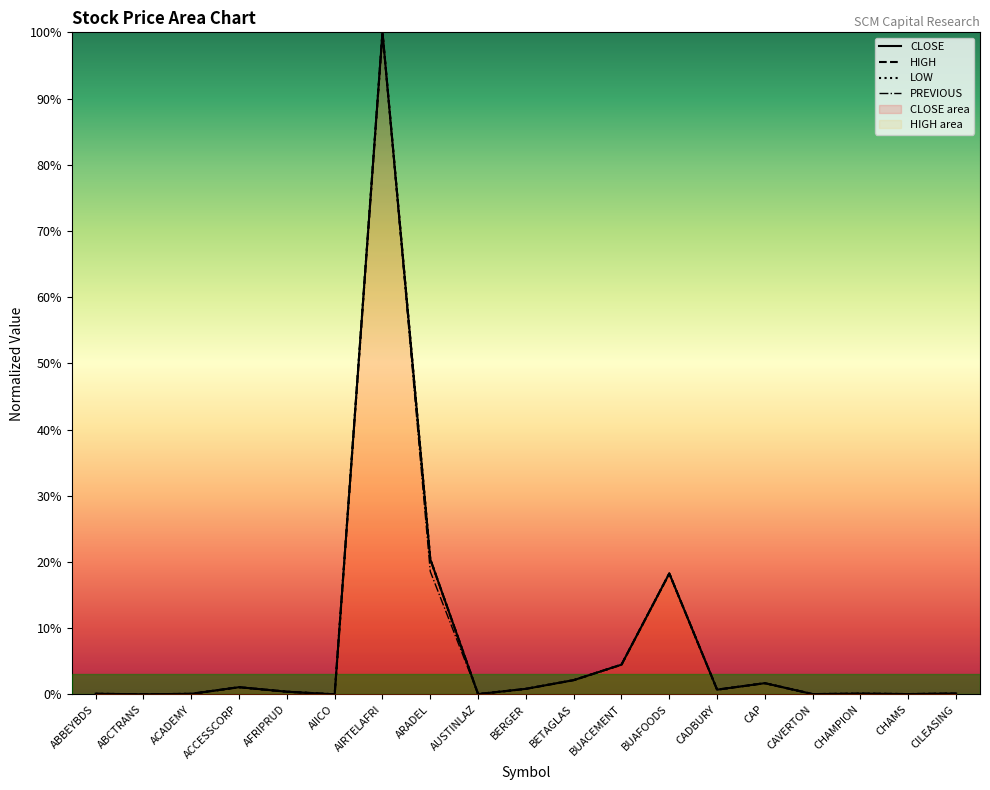

What is the difference between the HIGH values at AUSTINLAZ and ACCESSCORP?

1.0